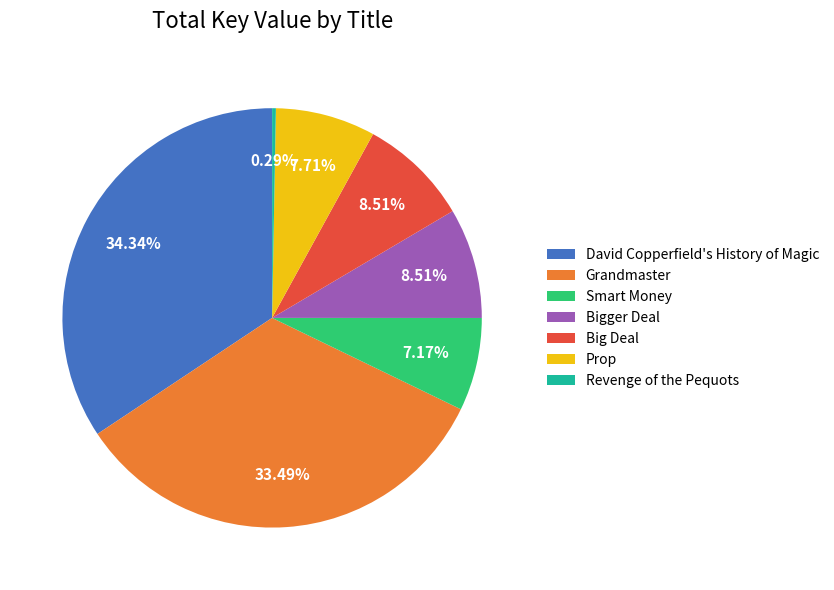

Combined, do Big Deal and Grandmaster account for over 50%?

No